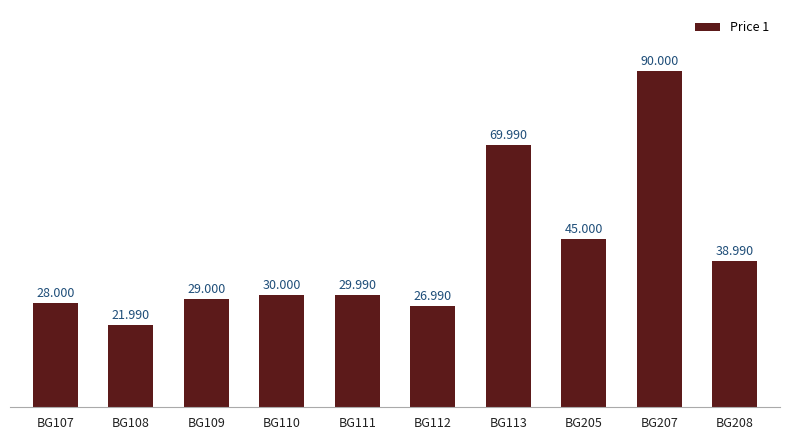

The chart shows a value of 41.8 at BG112. True or false?

False